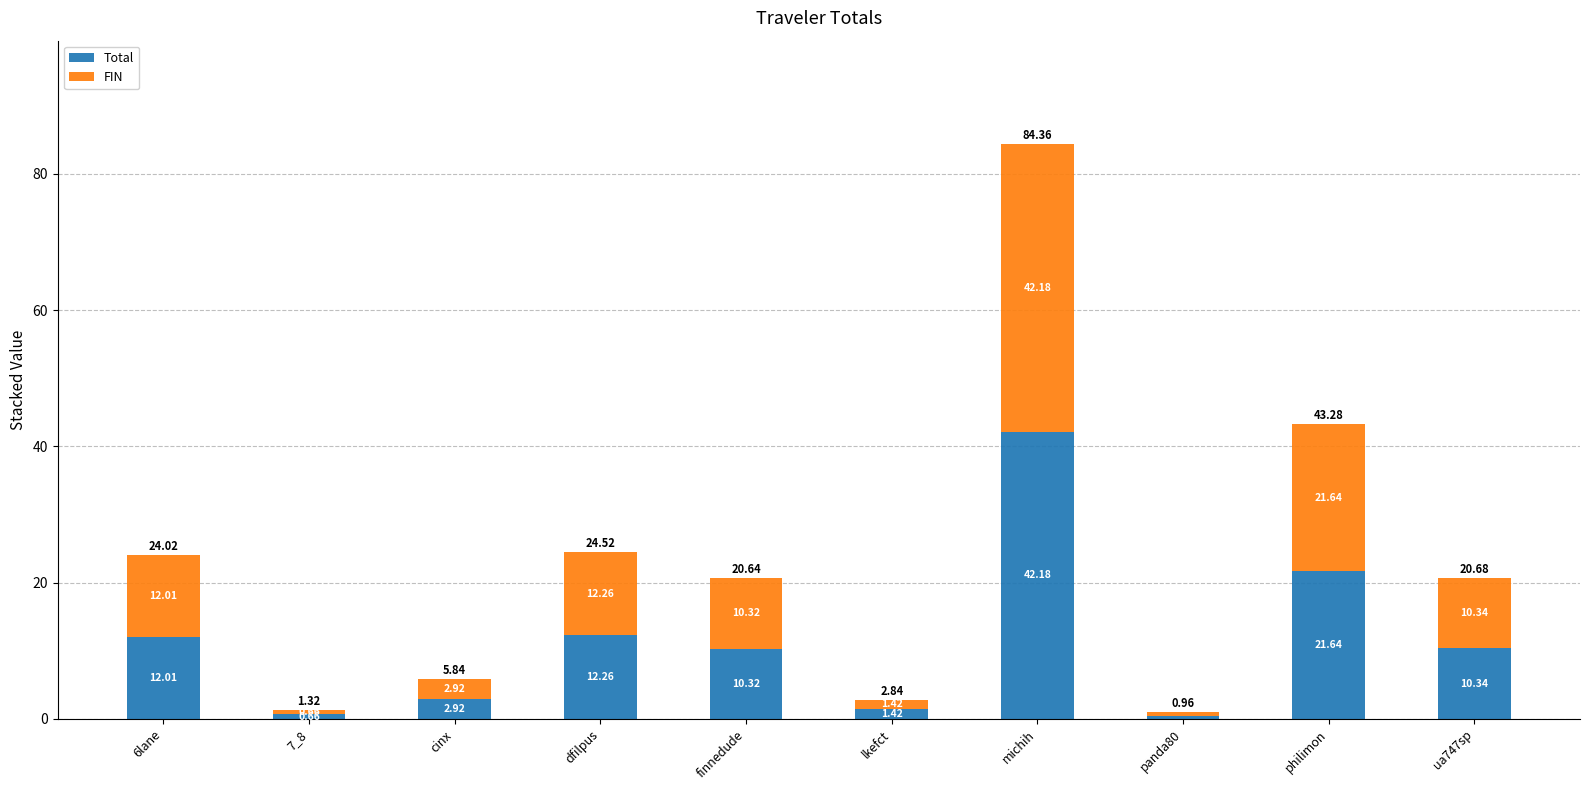

At which label is Total closest to 21?

philimon